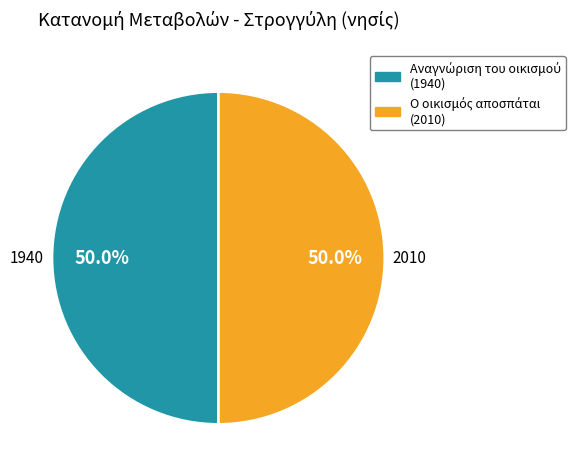

Rank the categories by value from lowest to highest.

Αναγνώριση του οικισμού, Ο οικισμός αποσπάται